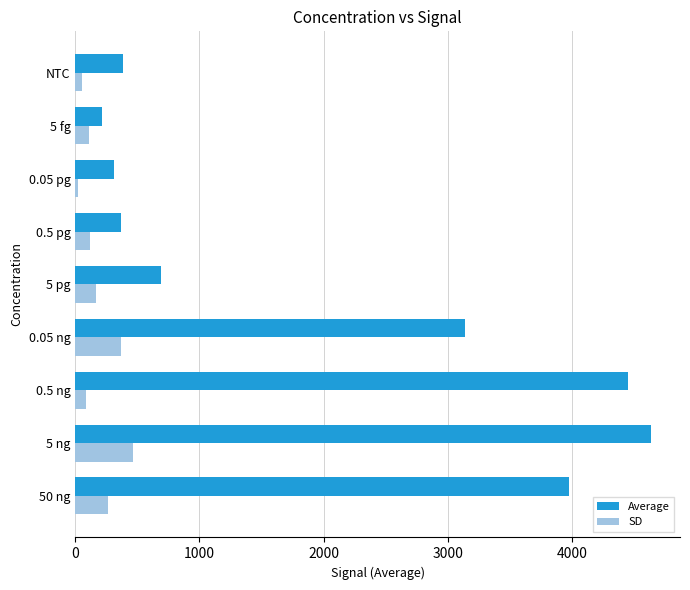

What is the average value of the Average series?

2017.2